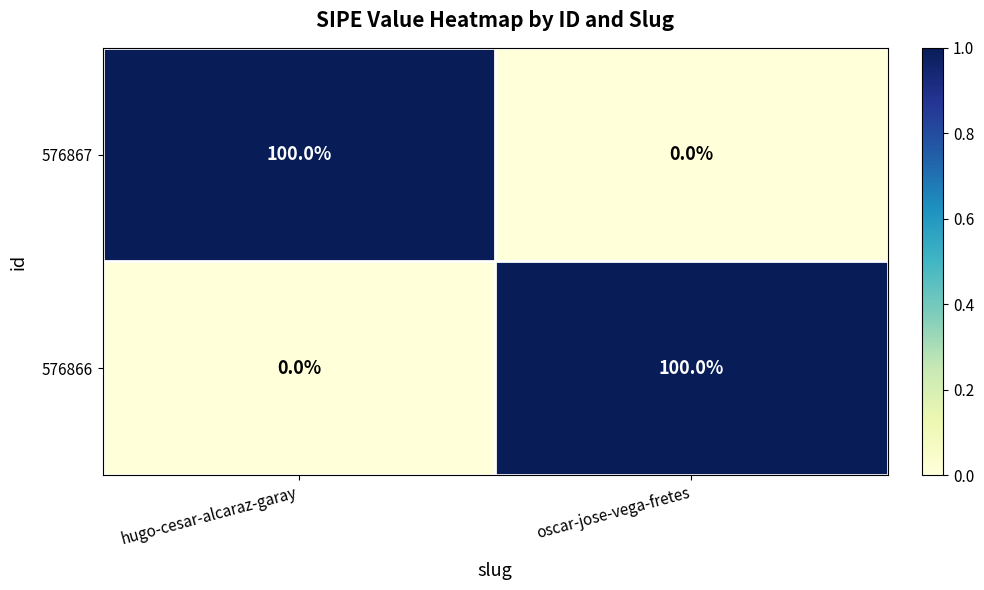

True or false: 576867 has a value of -50 at oscar-jose-vega-fretes.

False